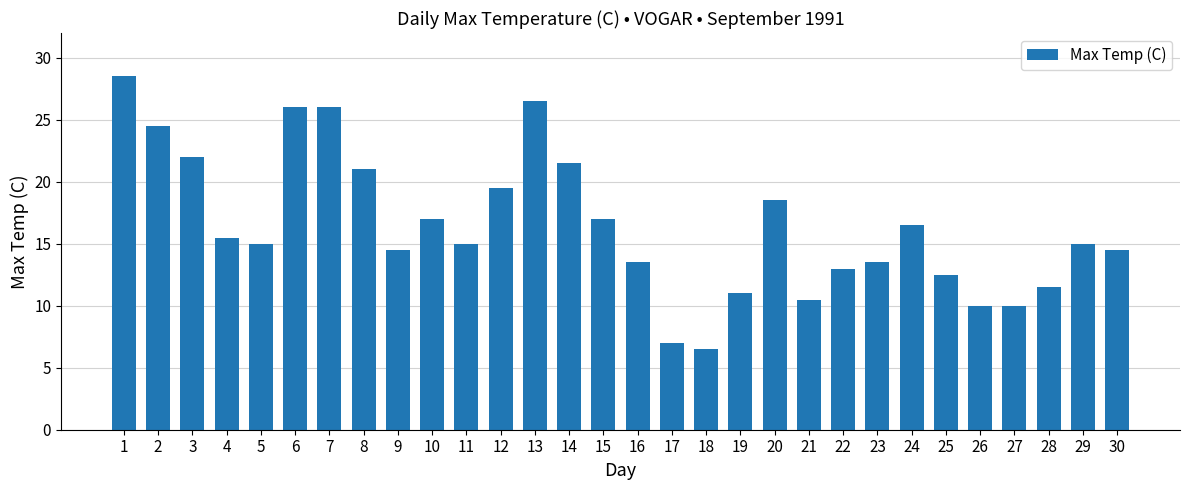

Which label corresponds to the smallest value in the chart?

18